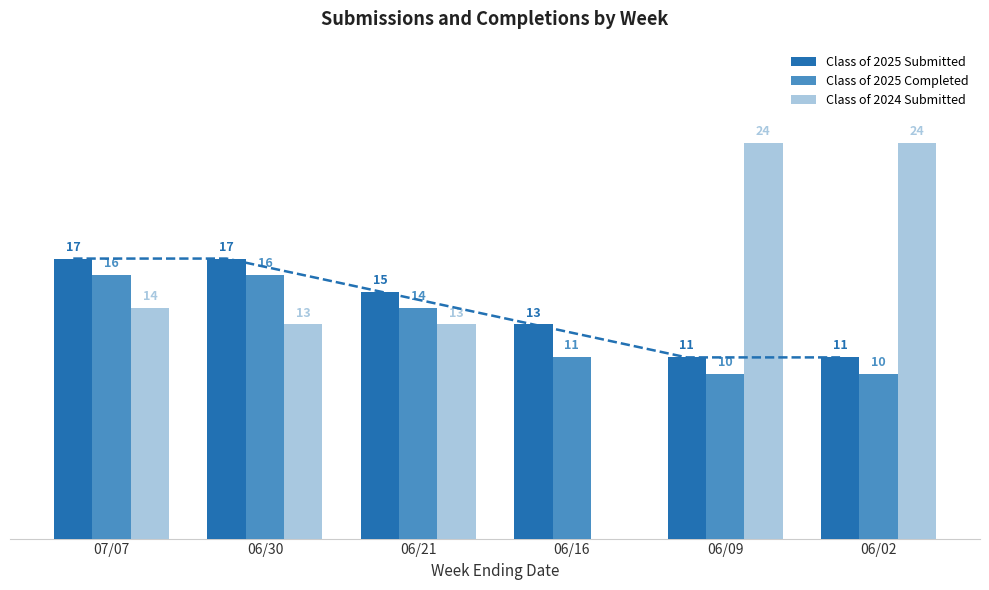

Does the chart contain stacked bars?

No